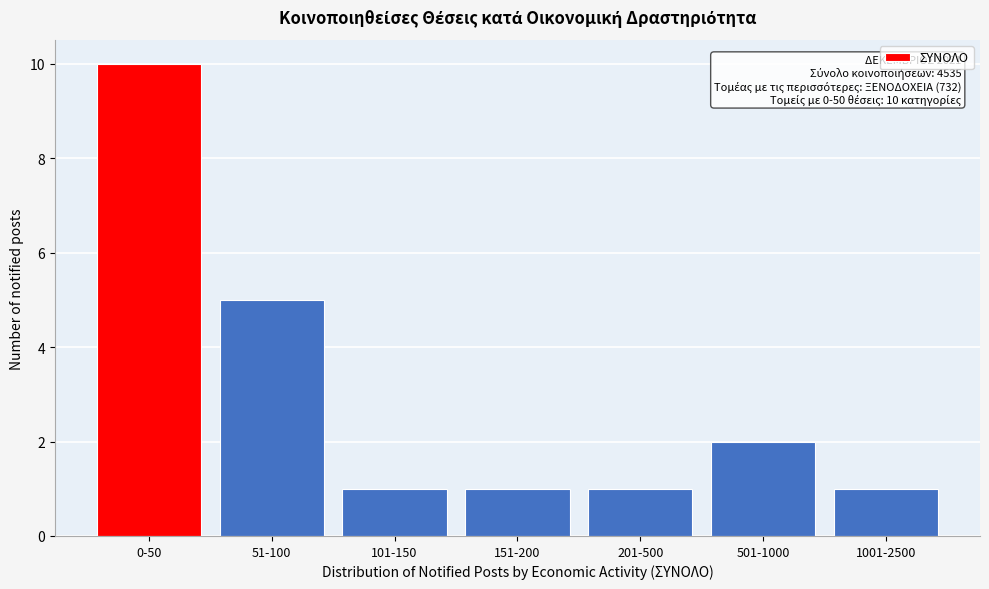

Reading left to right, list all the values displayed in this chart.

10	5	1	1	1	2	1